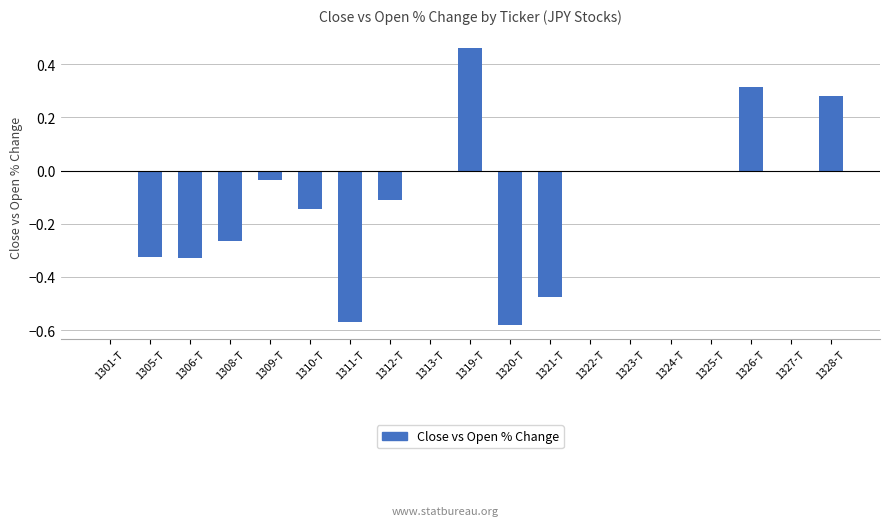

Which category has the highest value across all series?

1319-T